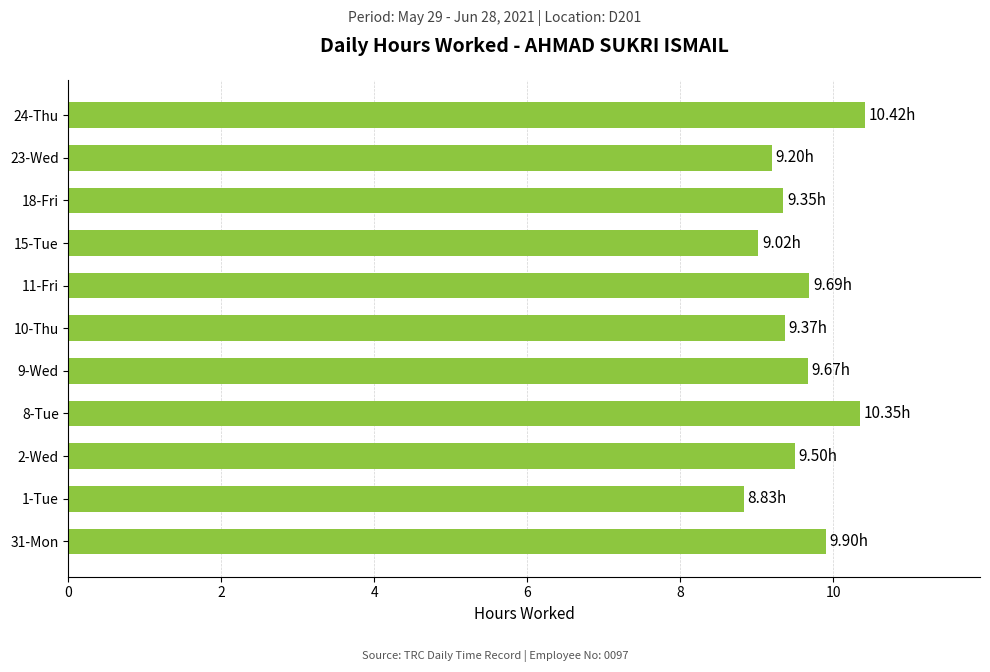

What is the difference between the maximum and minimum values?

1.6